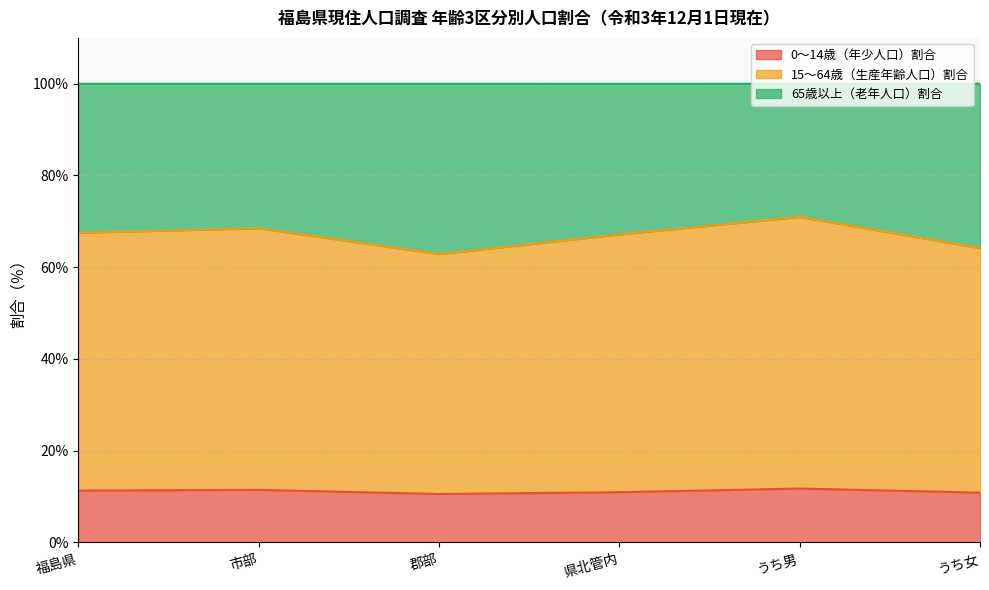

What is the minimum value for 0～14歳（年少人口）割合?

10.6